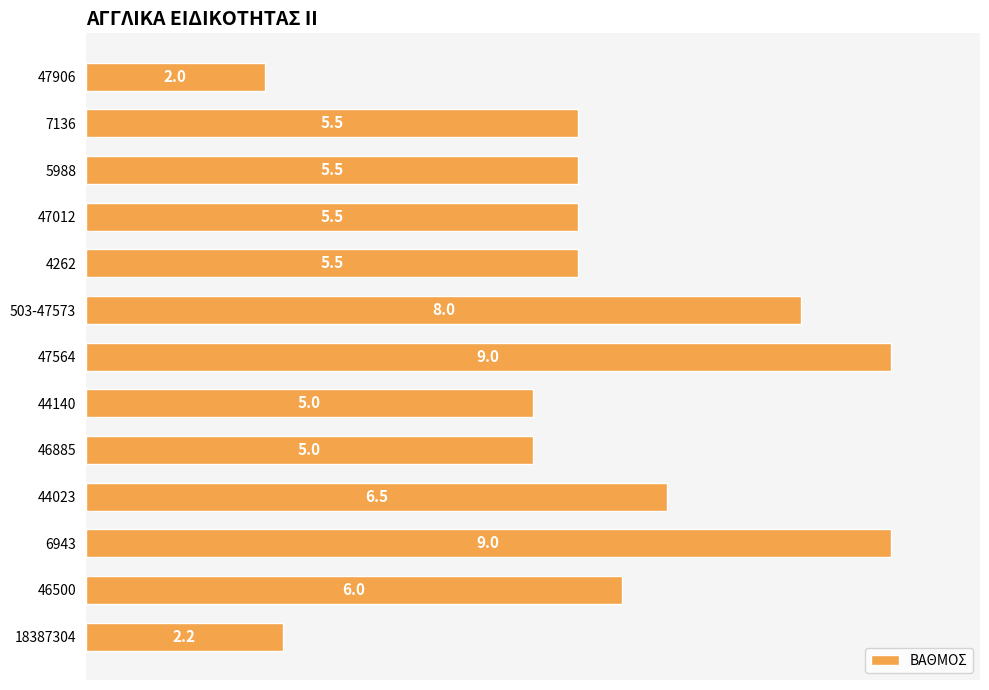

How many values are below 5?

2